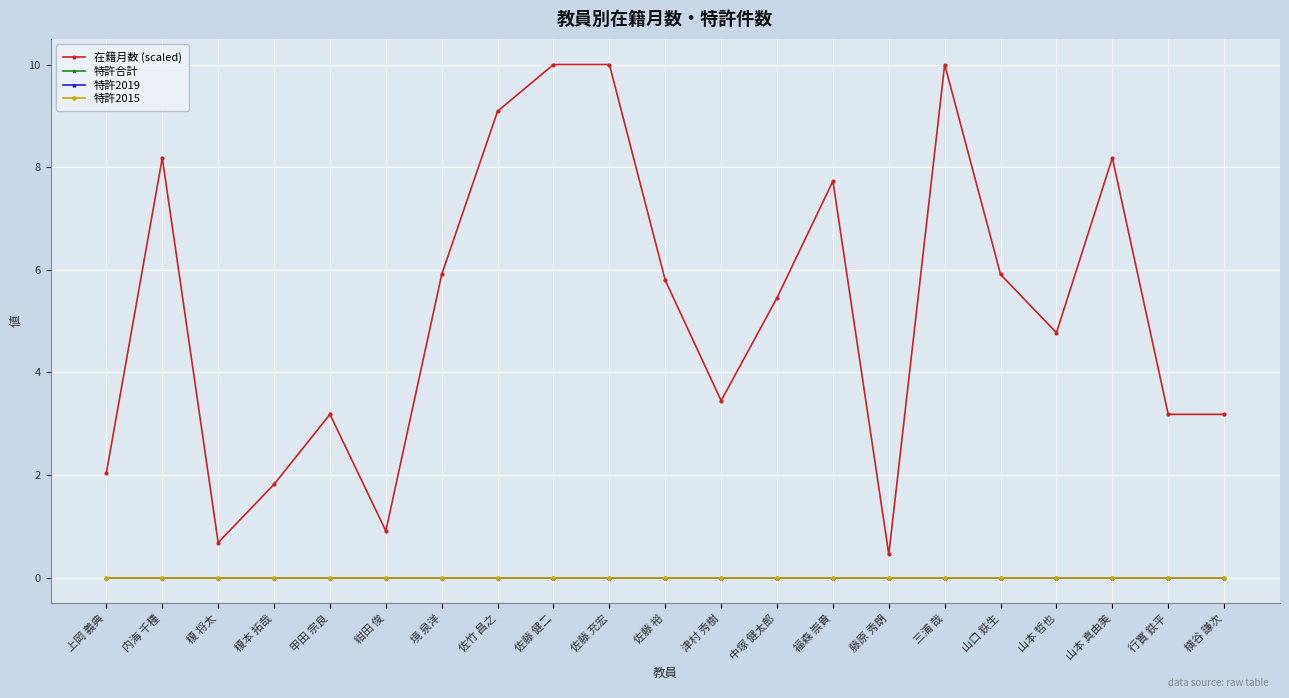

True or false: 在籍月数 (scaled) and 特許2019 intersect in this chart.

False